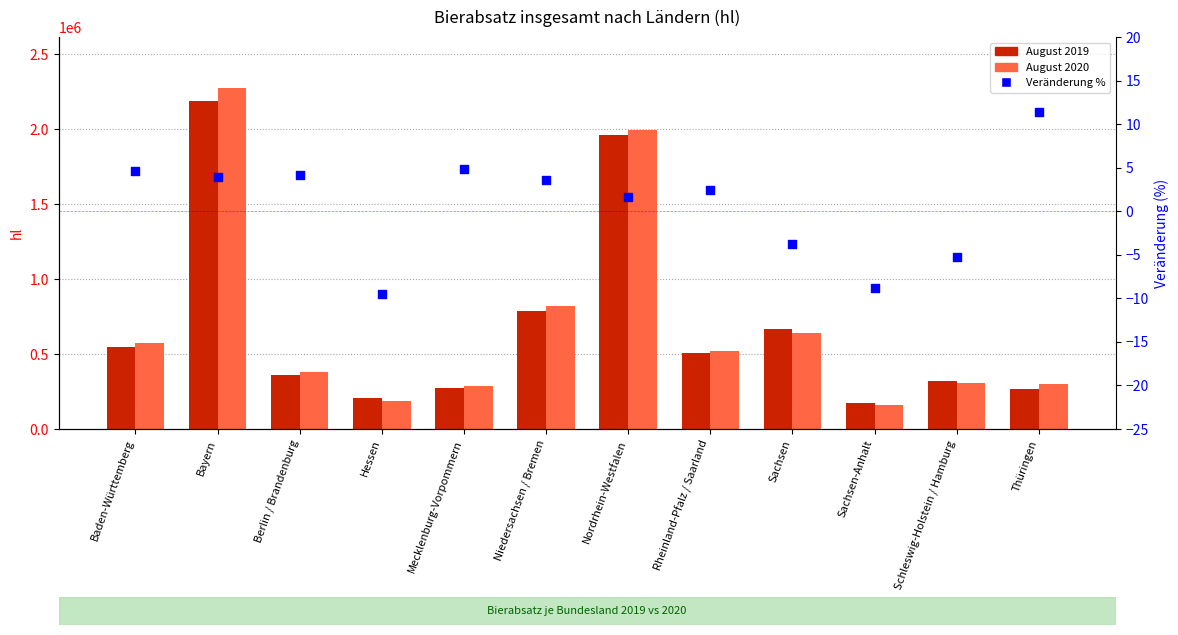

Is the value of August 2019 at Niedersachsen / Bremen greater than the value of August 2020 at Berlin / Brandenburg?

Yes